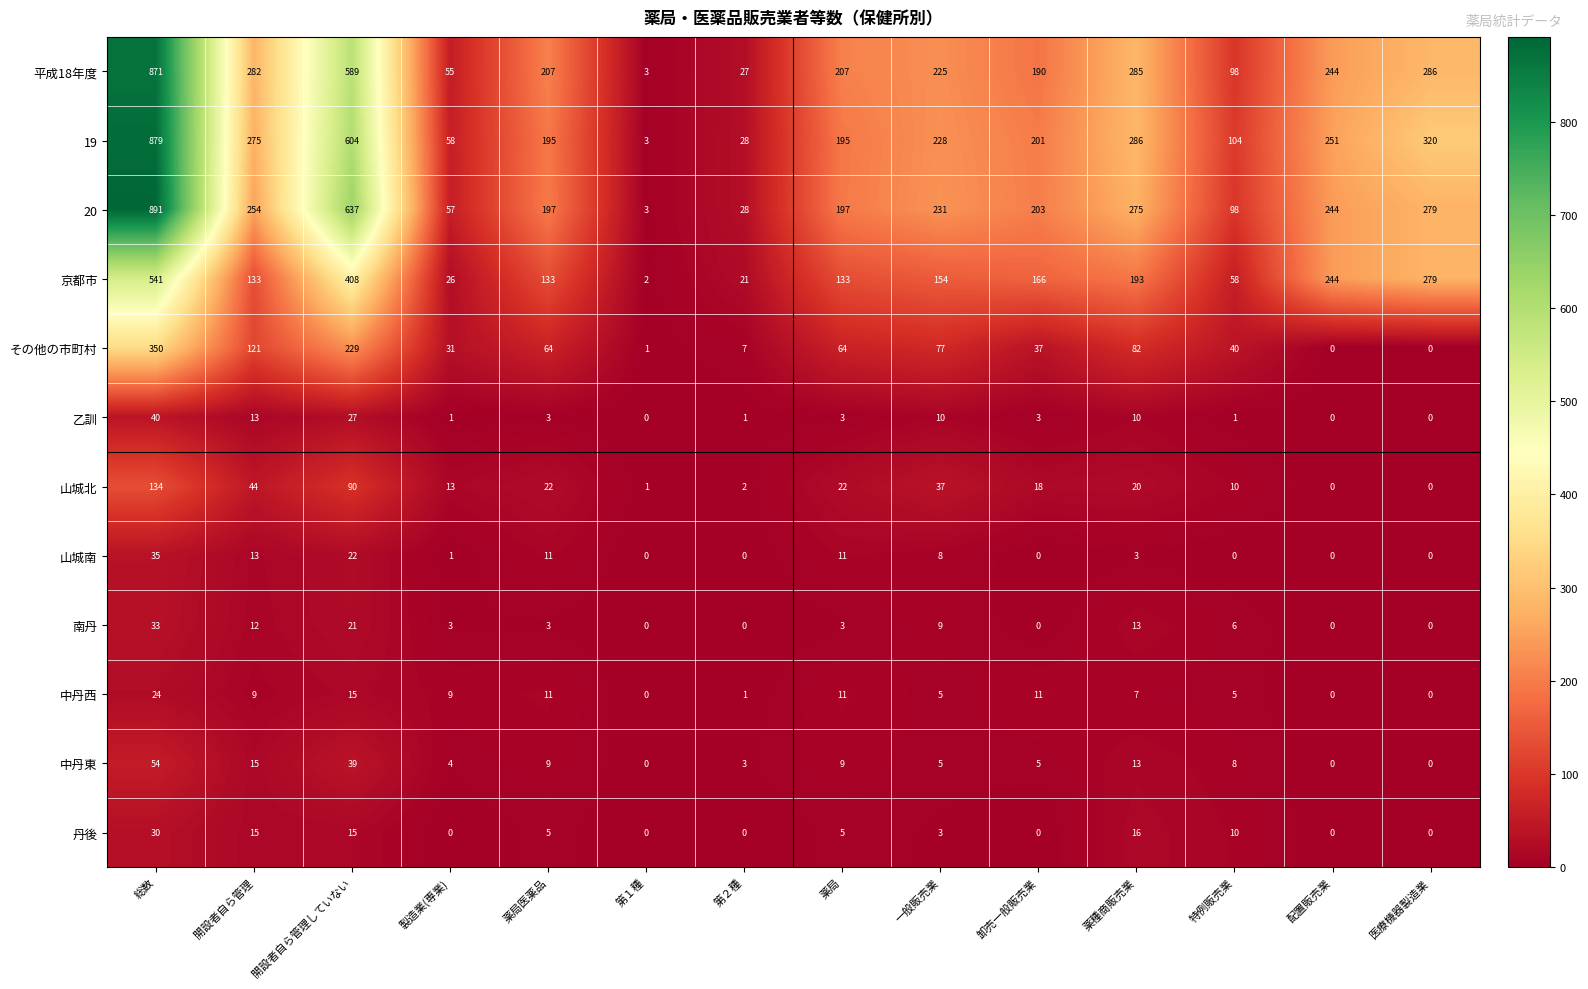

At which label does 中丹西 first exceed 9?

総数